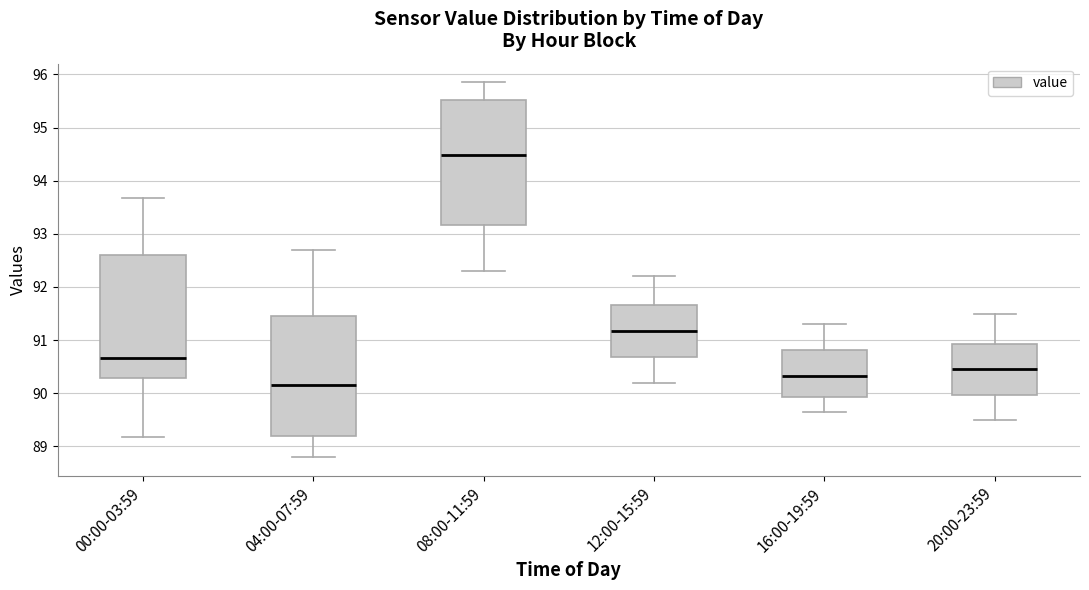

Where is the lower edge of the box for 16:00-19:59 on the y-axis? The values are not printed on the chart, so give them approximately, as read against the axis.

89.9